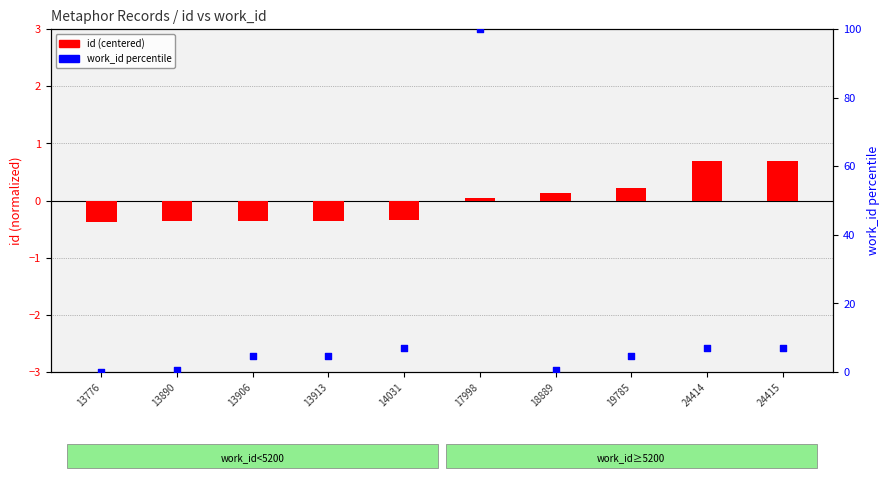

What is the total value across all series at 13776?

-0.4